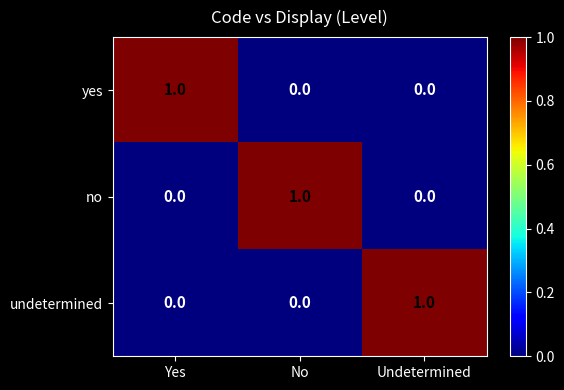

Count the undetermined values in the range 0 to 1.

3